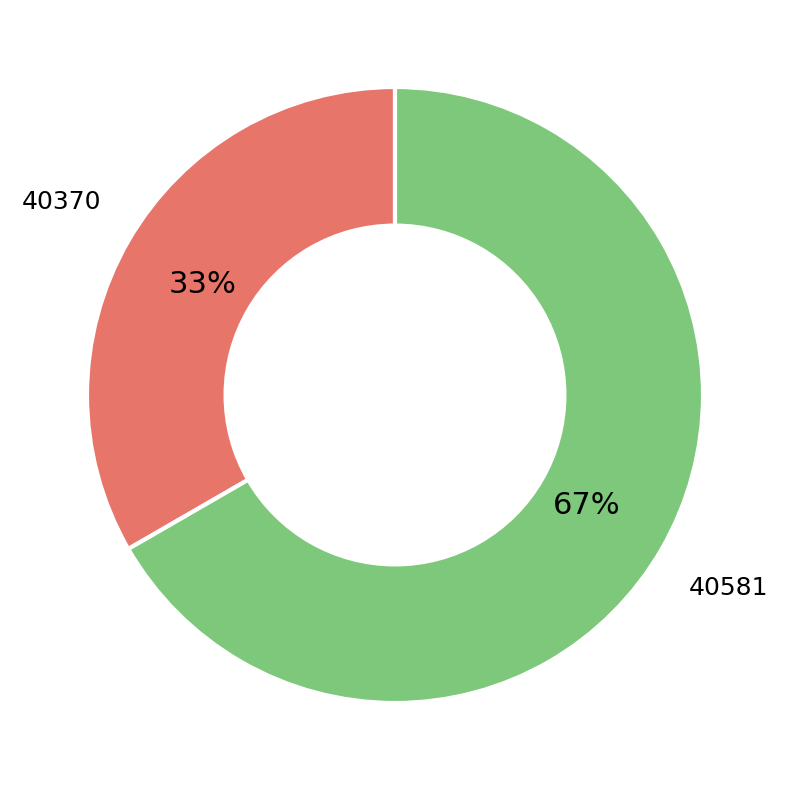

To the nearest percent, what percentage of the pie is 40581?

67%